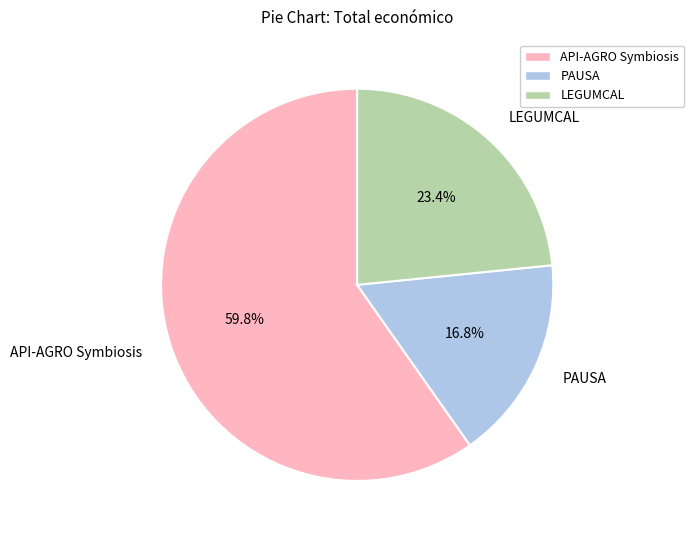

Combined, what portion of the pie is LEGUMCAL and API-AGRO Symbiosis?

83.2%